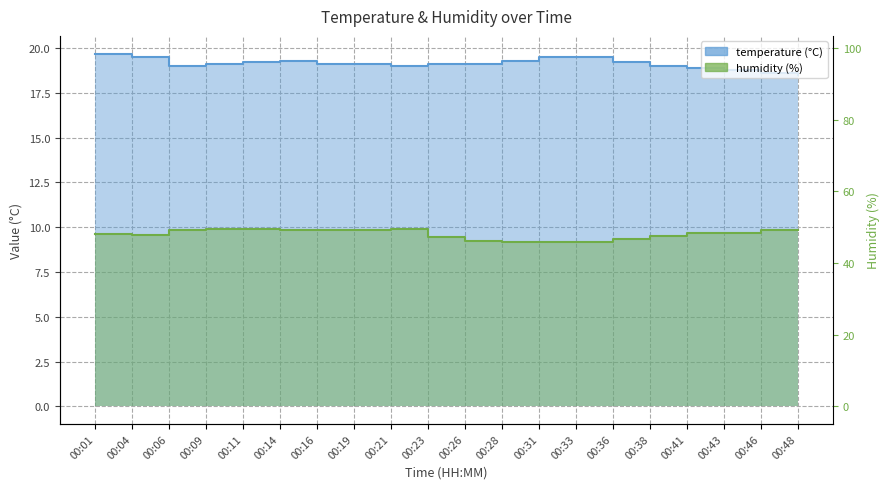

At which label is humidity closest to 9?

00:31